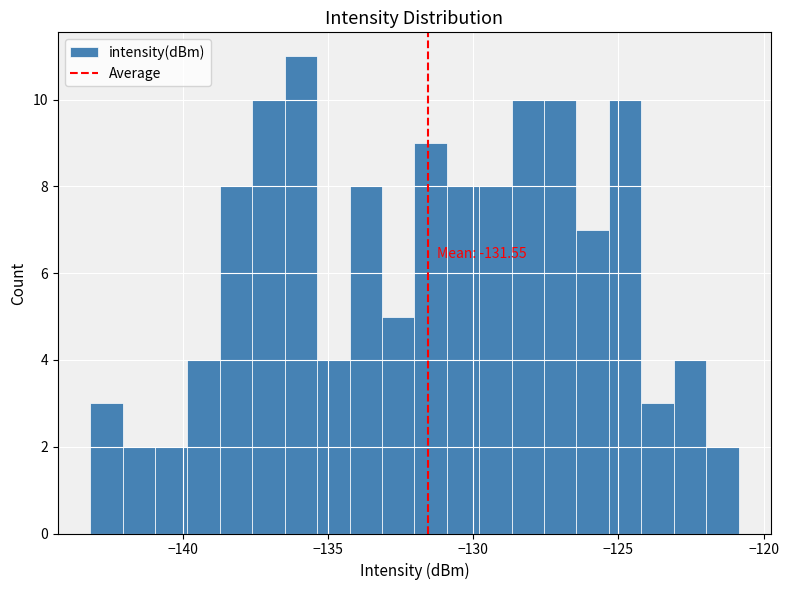

Read against the x-axis, roughly where is the centre of the tallest bar?

-136.0